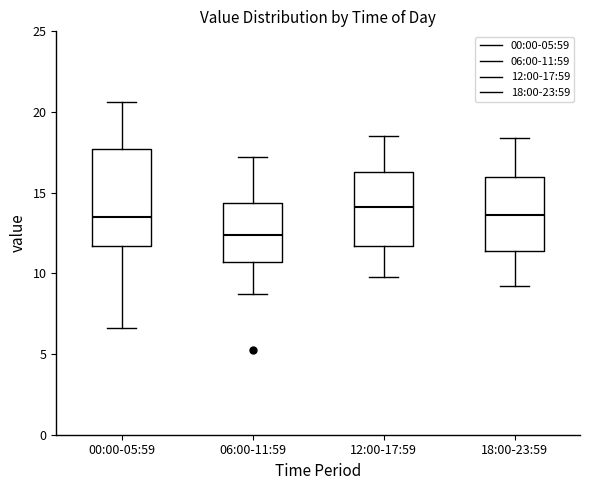

Comparing the boxes themselves (not the whiskers), which one is the tallest?

00:00-05:59